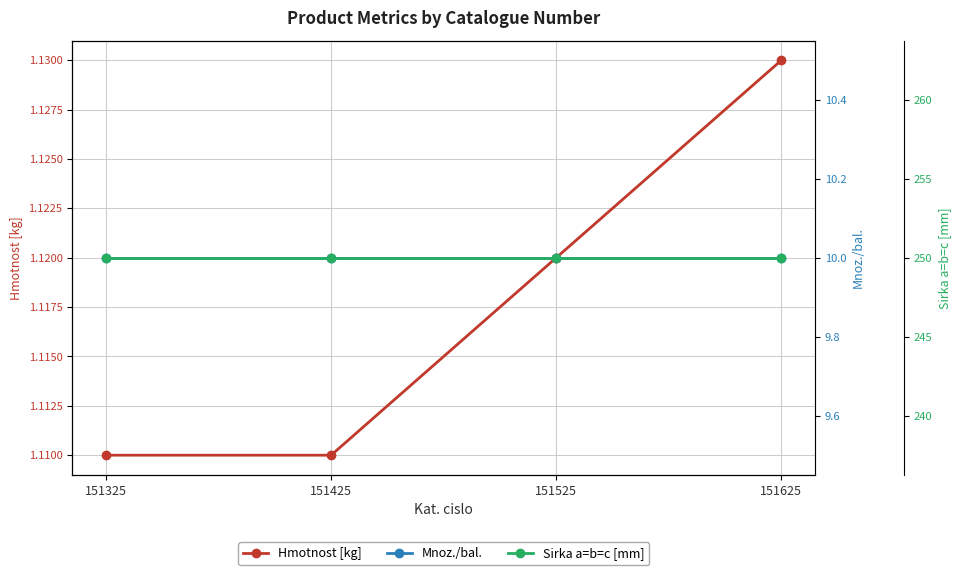

Which has a higher value, 151625 or 151325?

151625